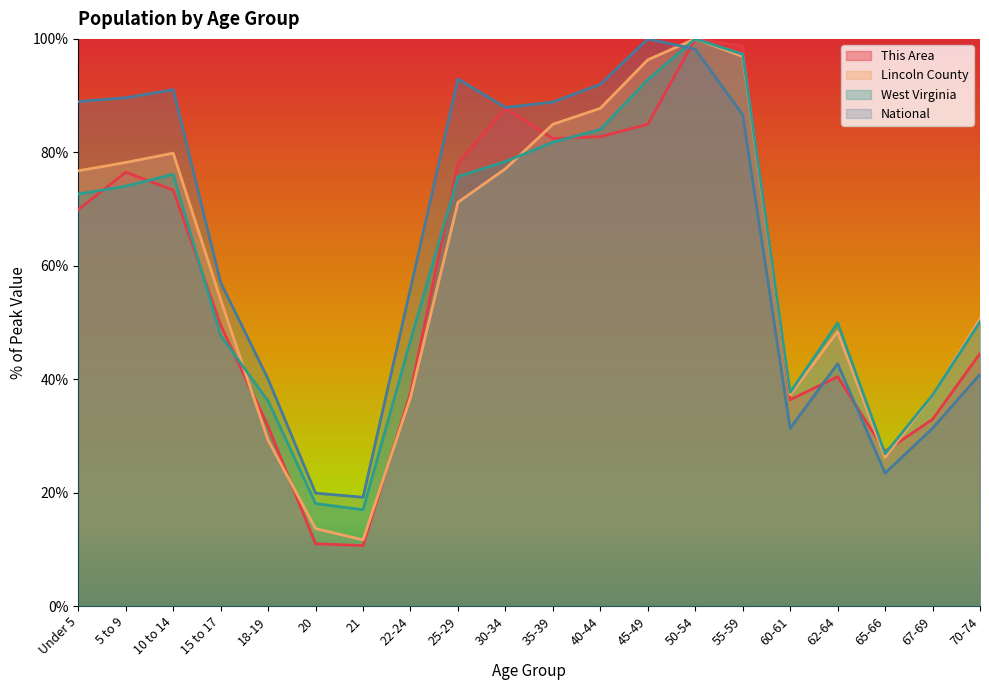

Which has a higher value, 5 to 9 or 50-54?

50-54